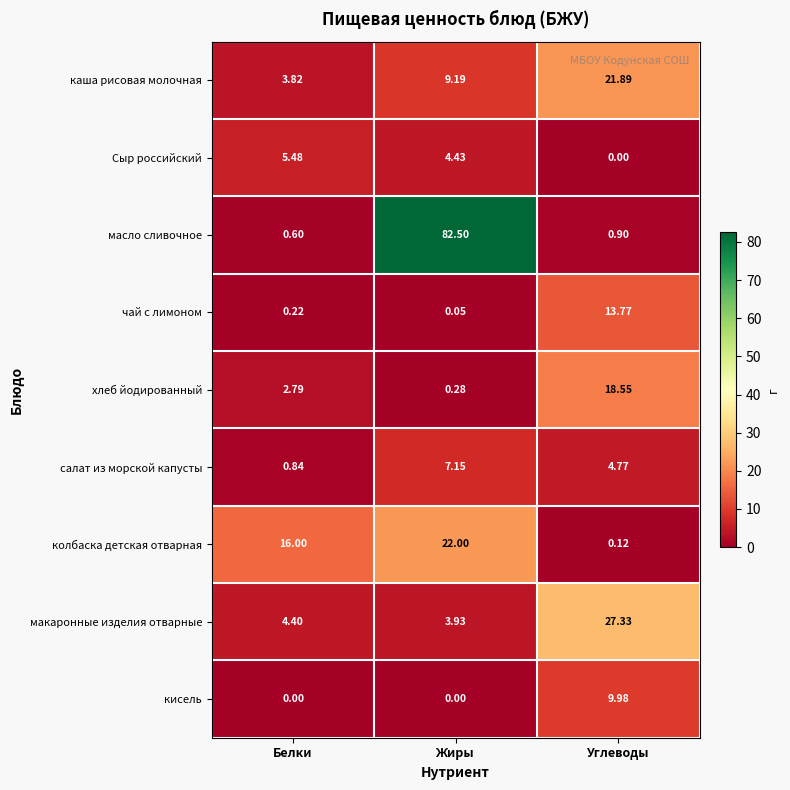

At Белки, list the series in order from largest to smallest.

колбаска детская отварная, Сыр российский, макаронные изделия отварные, каша рисовая молочная, хлеб йодированный, салат из морской капусты, масло сливочное, чай с лимоном, кисель